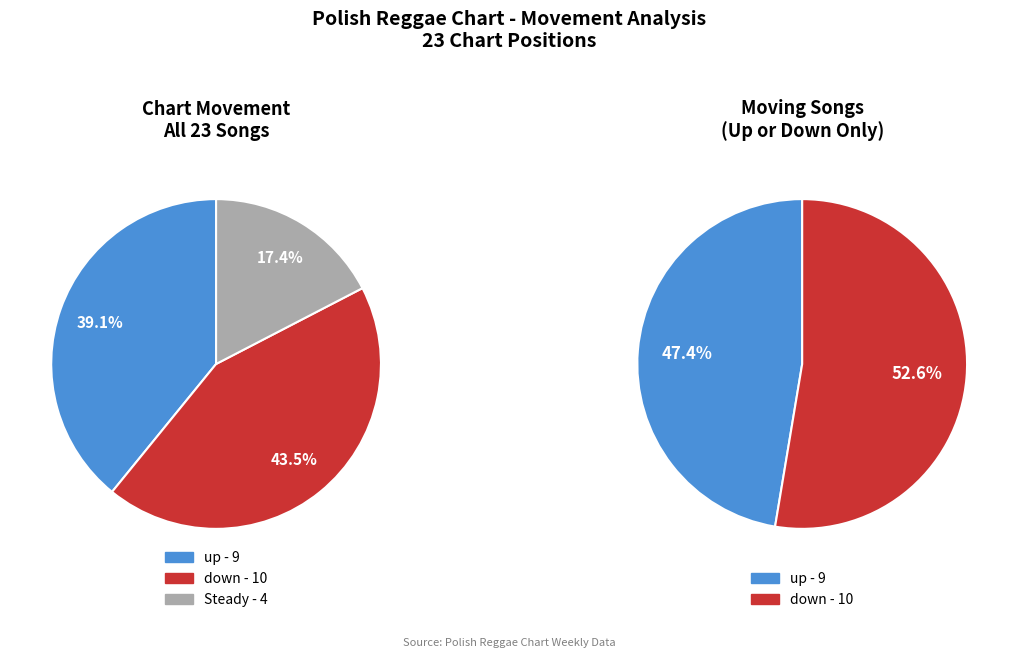

Does up represent more than half of the total?

No